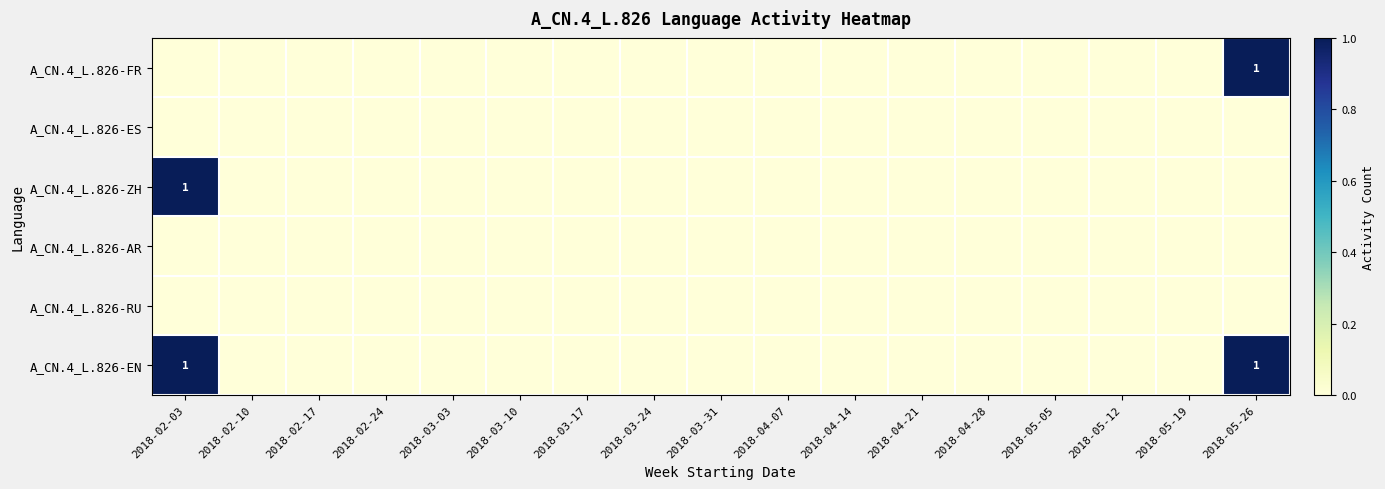

The A_CN.4_L.826-FR series shows 1 at 2018-05-26. True or false?

True